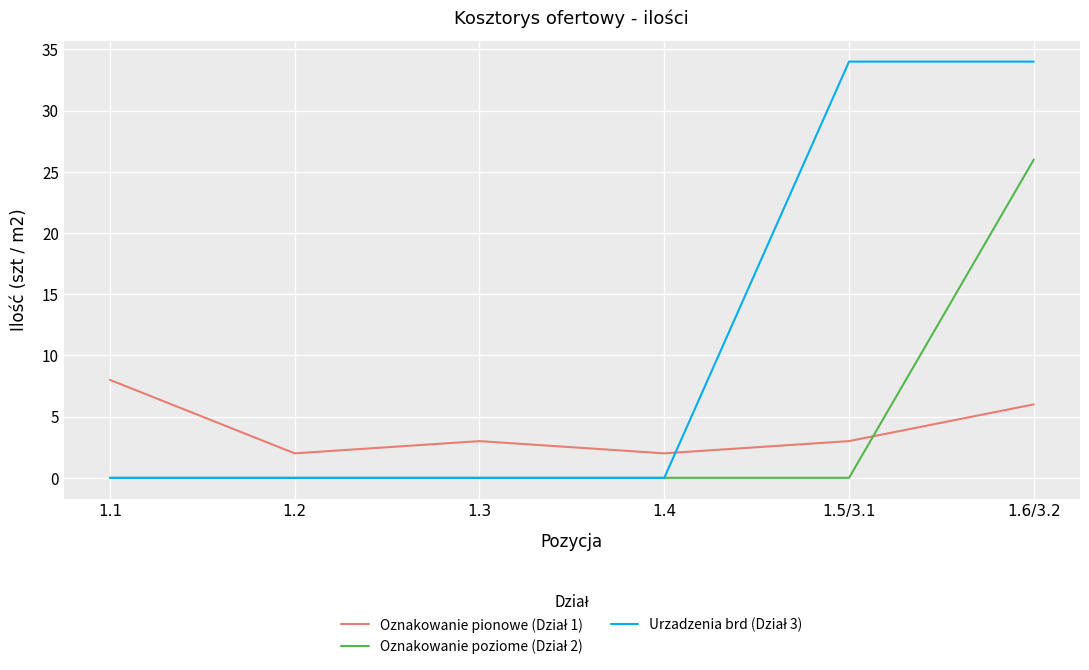

At which category is the sum across all series the highest?

1.6/3.2